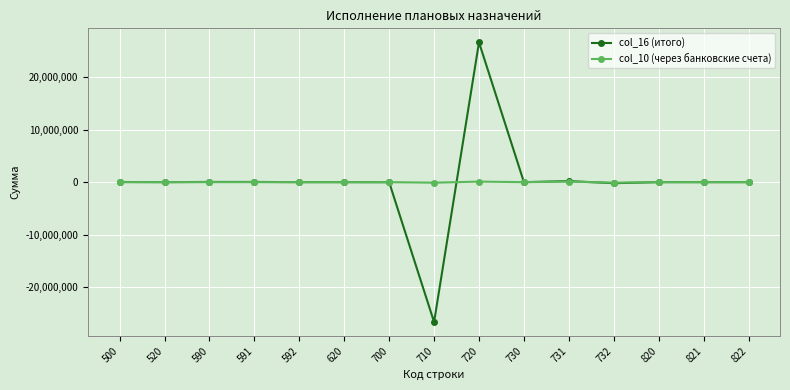

Which series has the largest range (max minus min)?

col_16 (итого)